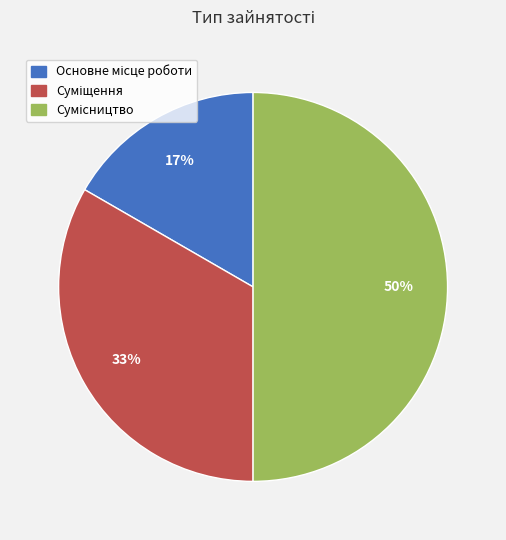

Approximately how many times larger is the value at Сумісництво compared to Суміщення?

1.5